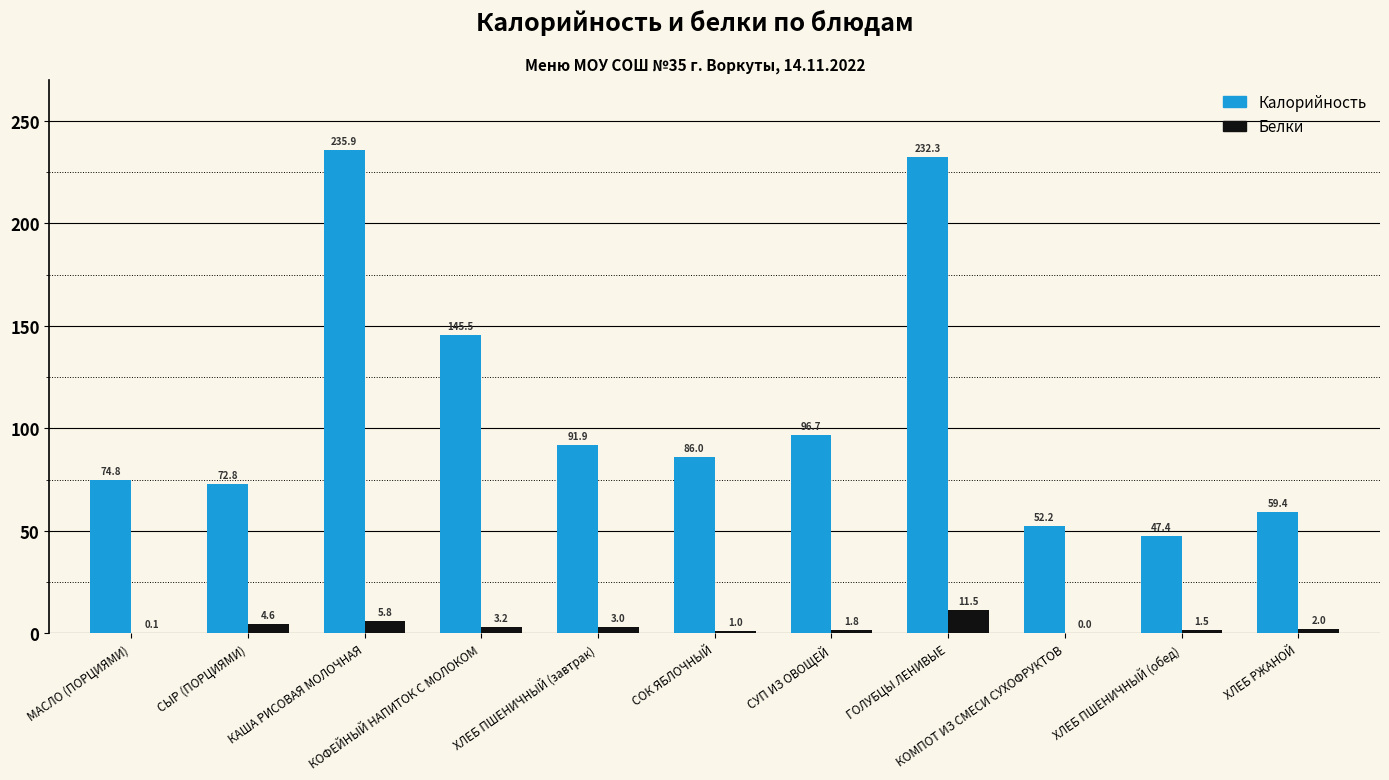

What is the total value across all series at ГОЛУБЦЫ ЛЕНИВЫЕ?

243.8